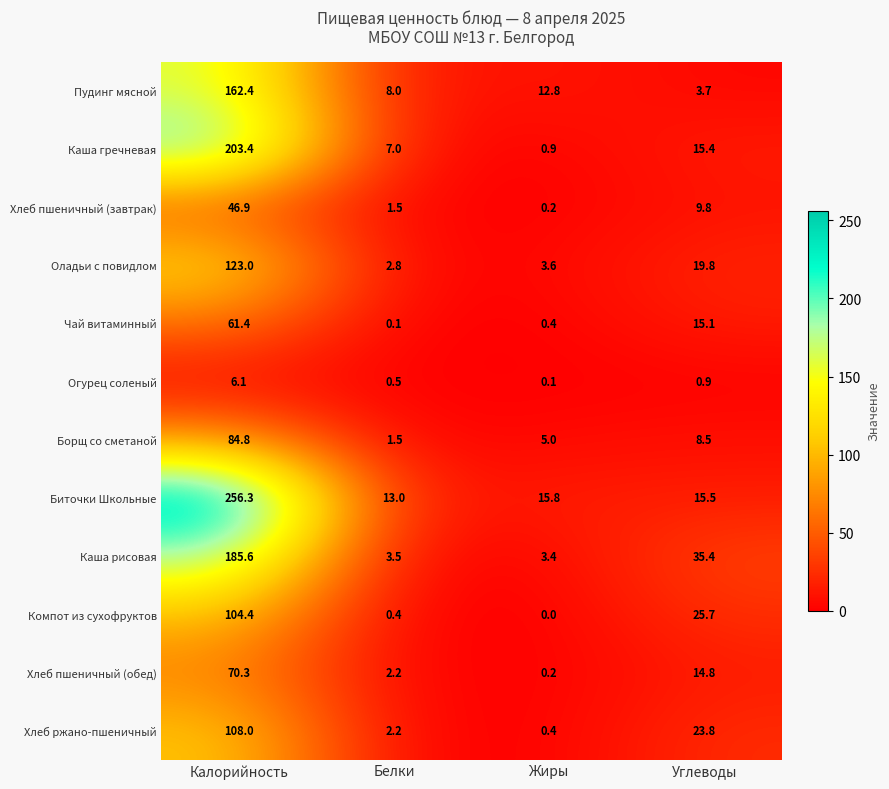

Which label corresponds to the smallest value in the chart?

Жиры